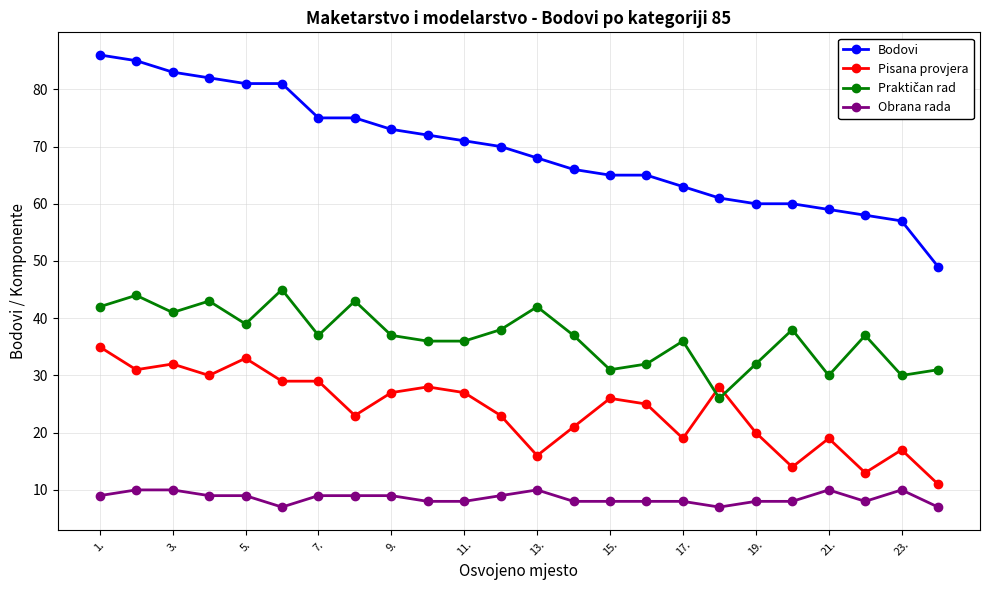

True or false: Bodovi and Obrana rada intersect in this chart.

False